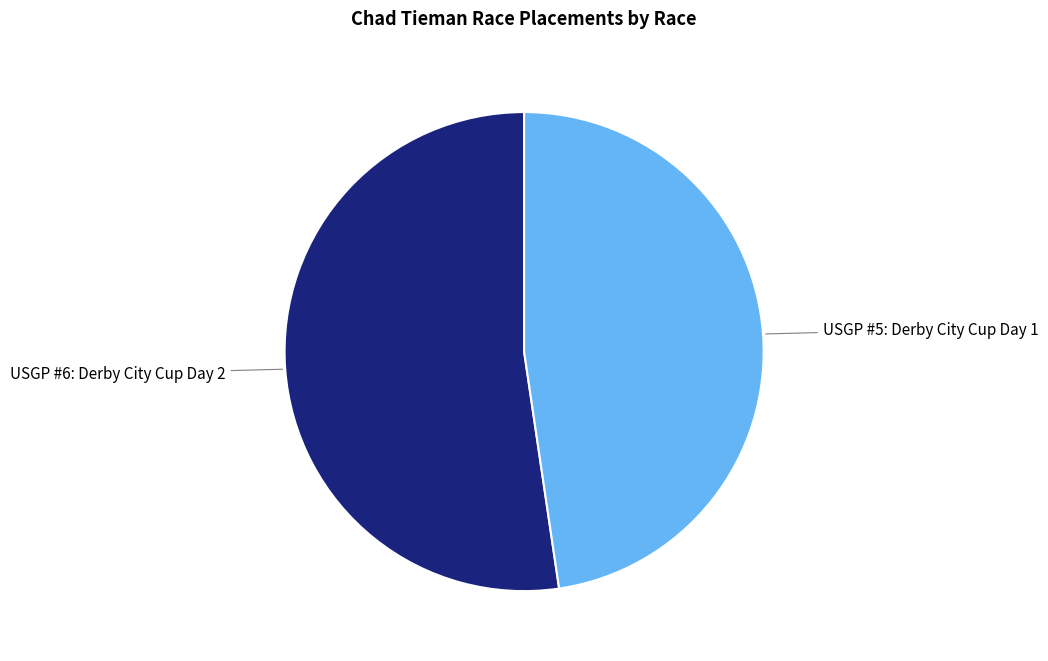

Between USGP #6: Derby City Cup Day 2 and USGP #5: Derby City Cup Day 1, which is larger?

USGP #6: Derby City Cup Day 2